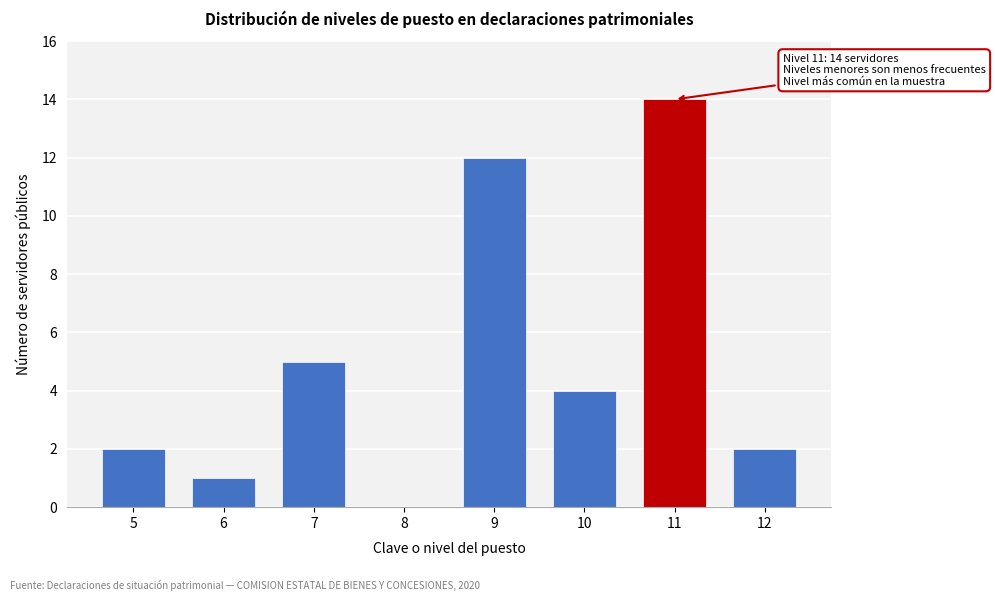

Reading left to right, transcribe all the data shown in this chart.

5=2	6=1	7=5	8=0	9=12	10=4	11=14	12=2